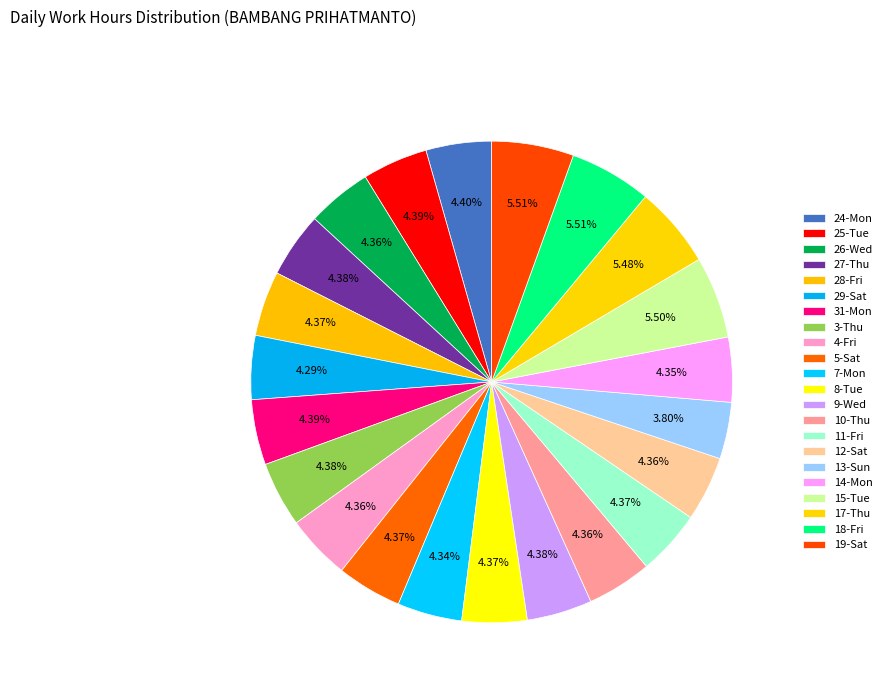

To the nearest percent, what percentage of the pie is 27-Thu?

4%